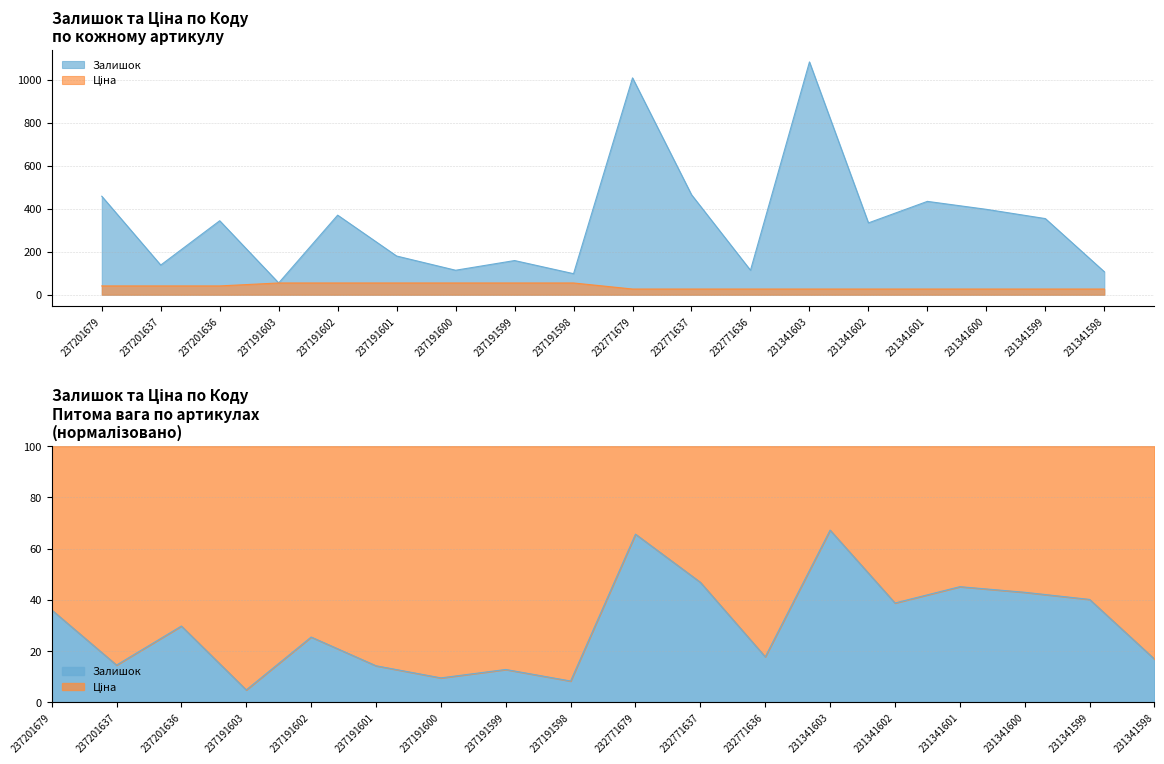

At which label is Ціна closest to 40?

237201679